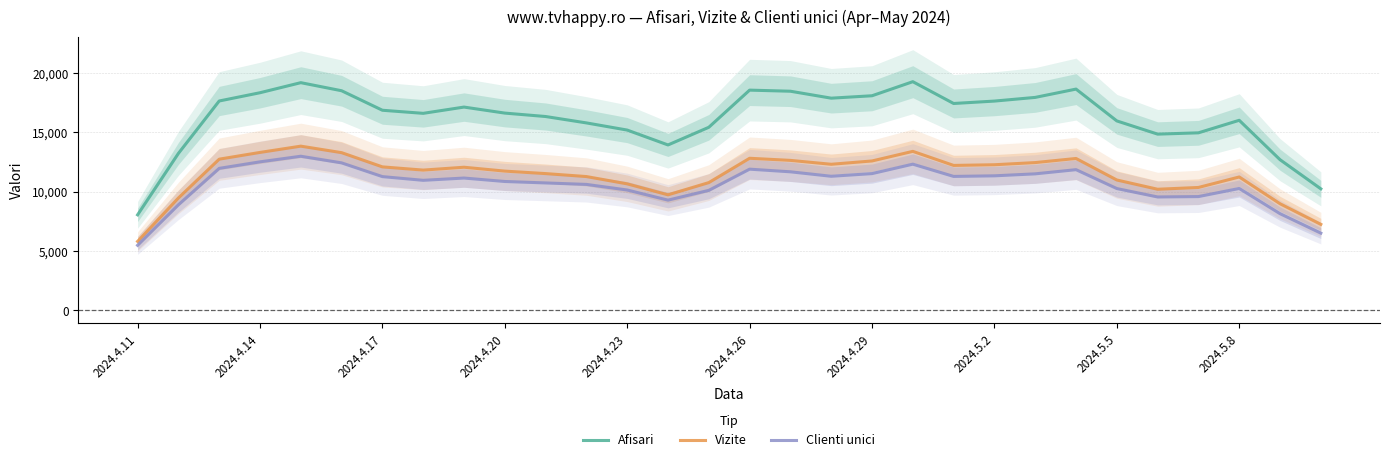

What is the difference between the Vizite values at 2024.4.11 and 2024.4.20?

5927.4